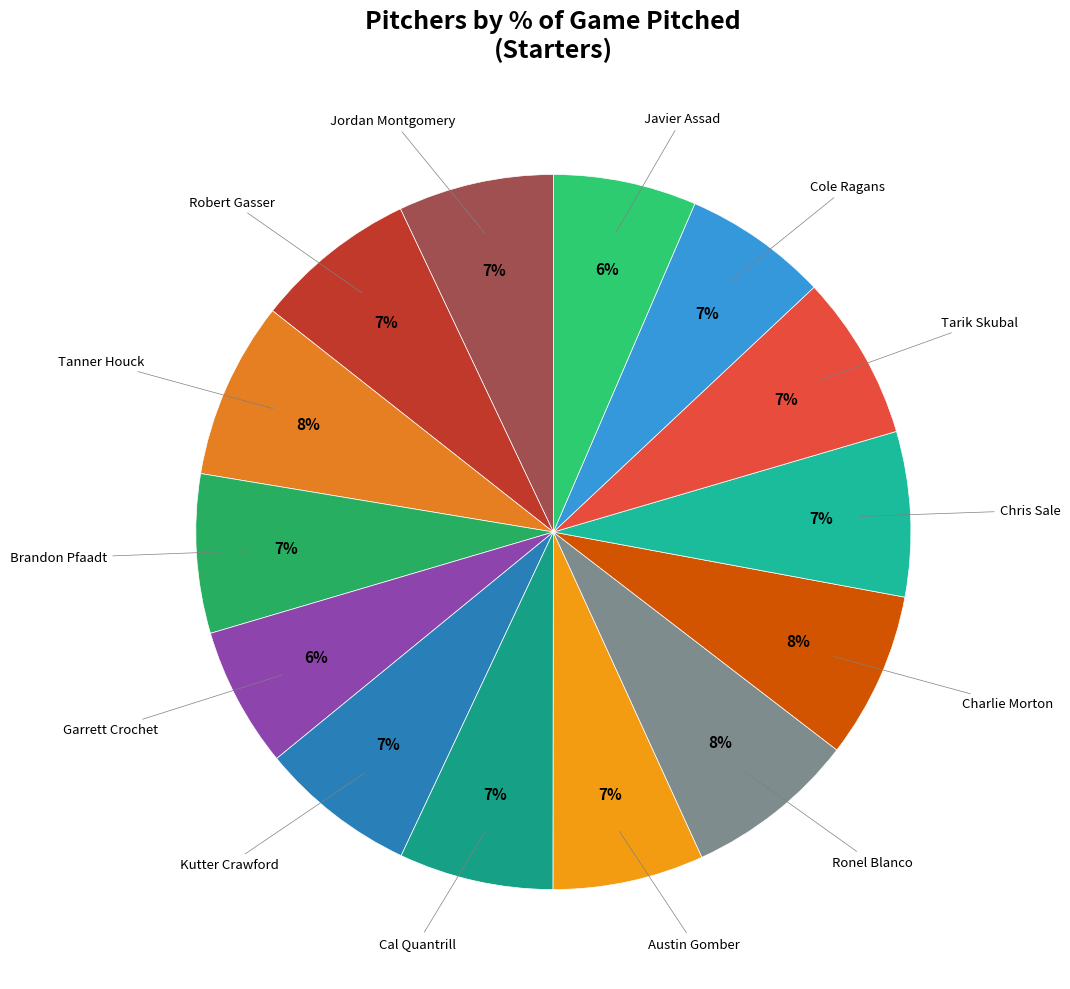

To the nearest percent, what is the difference between the largest and smallest slice percentages?

2%